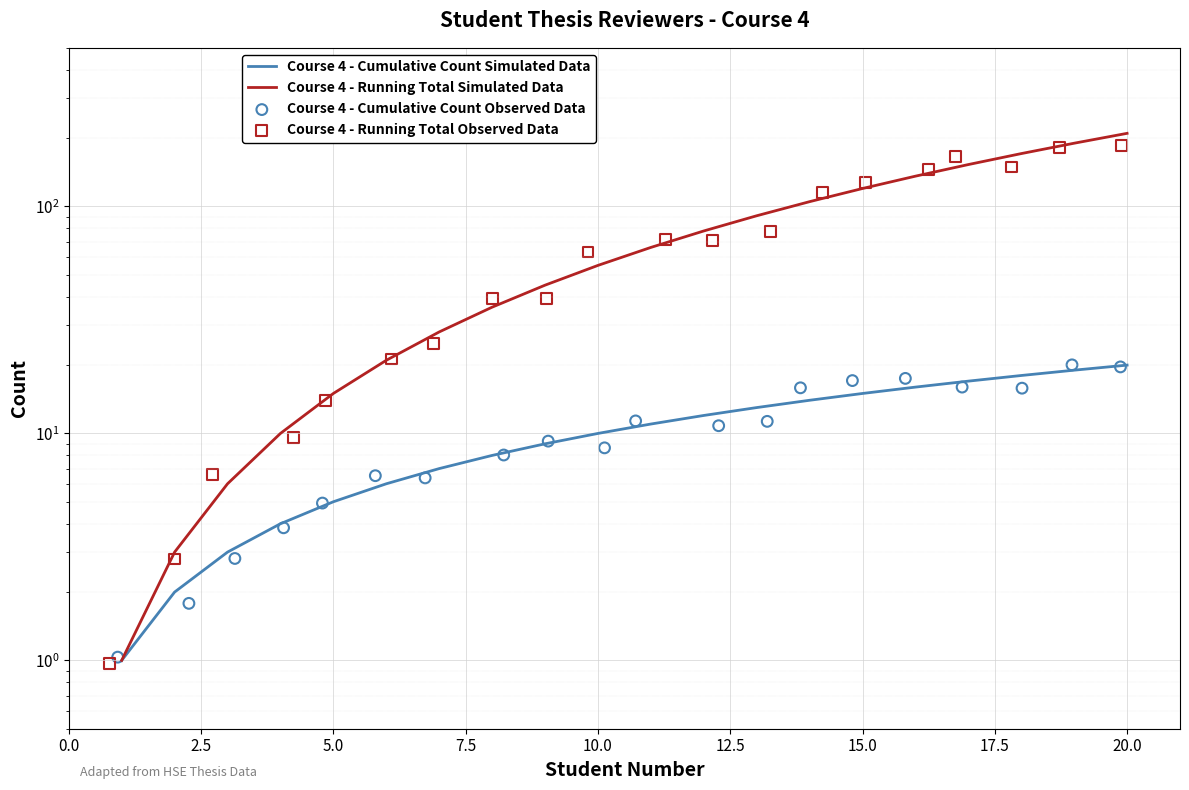

Is the value of Course 4 - Cumulative Count Simulated Data at 18 greater than the value of Course 4 - Running Total Observed Data at 10?

No